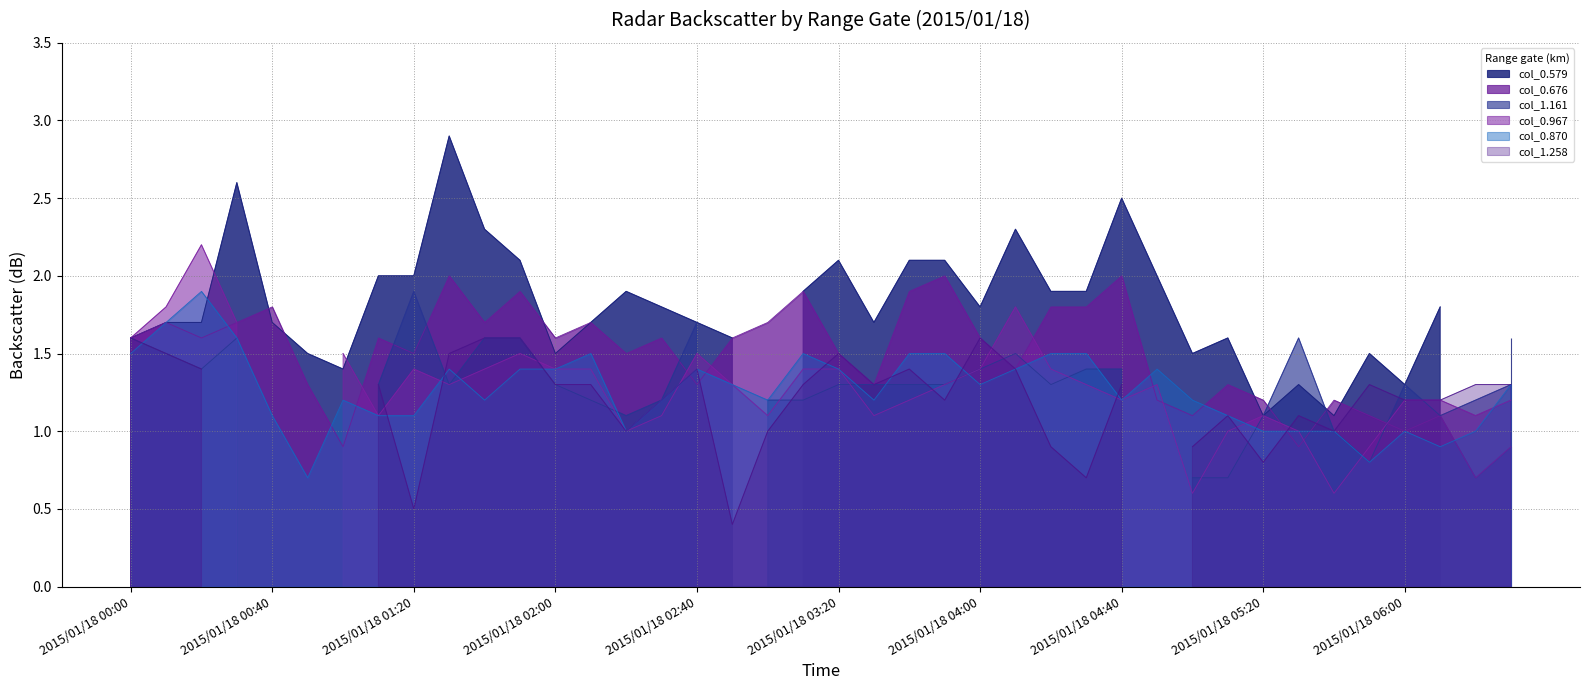

At how many categories does at least one series exceed 2?

10